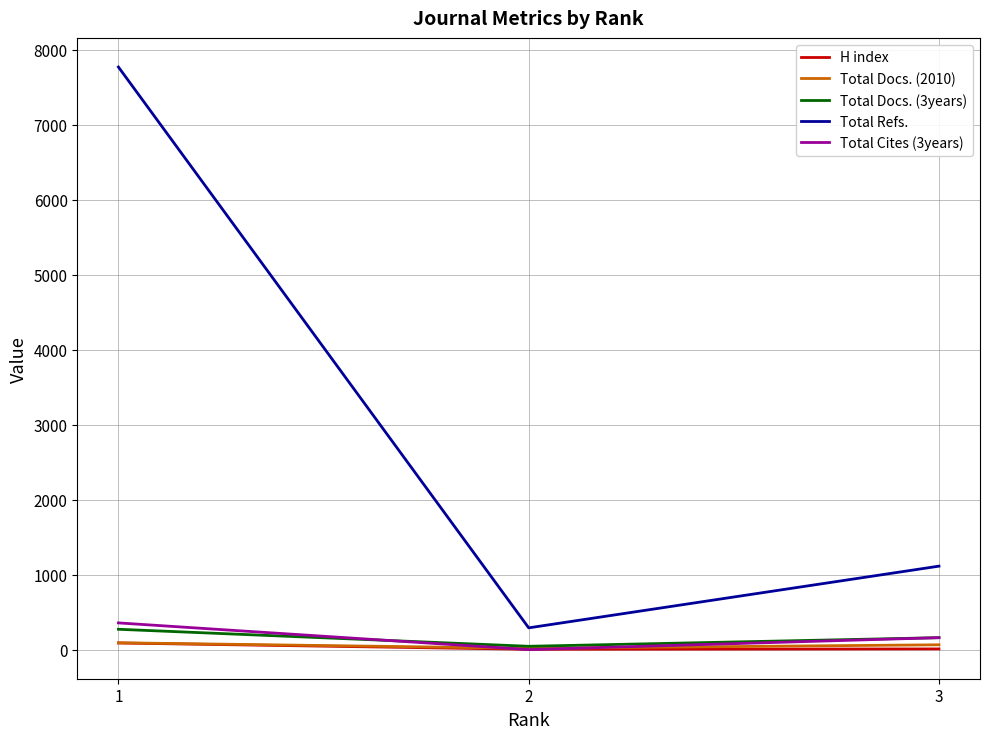

What is the difference between the highest and lowest values at 2?

290